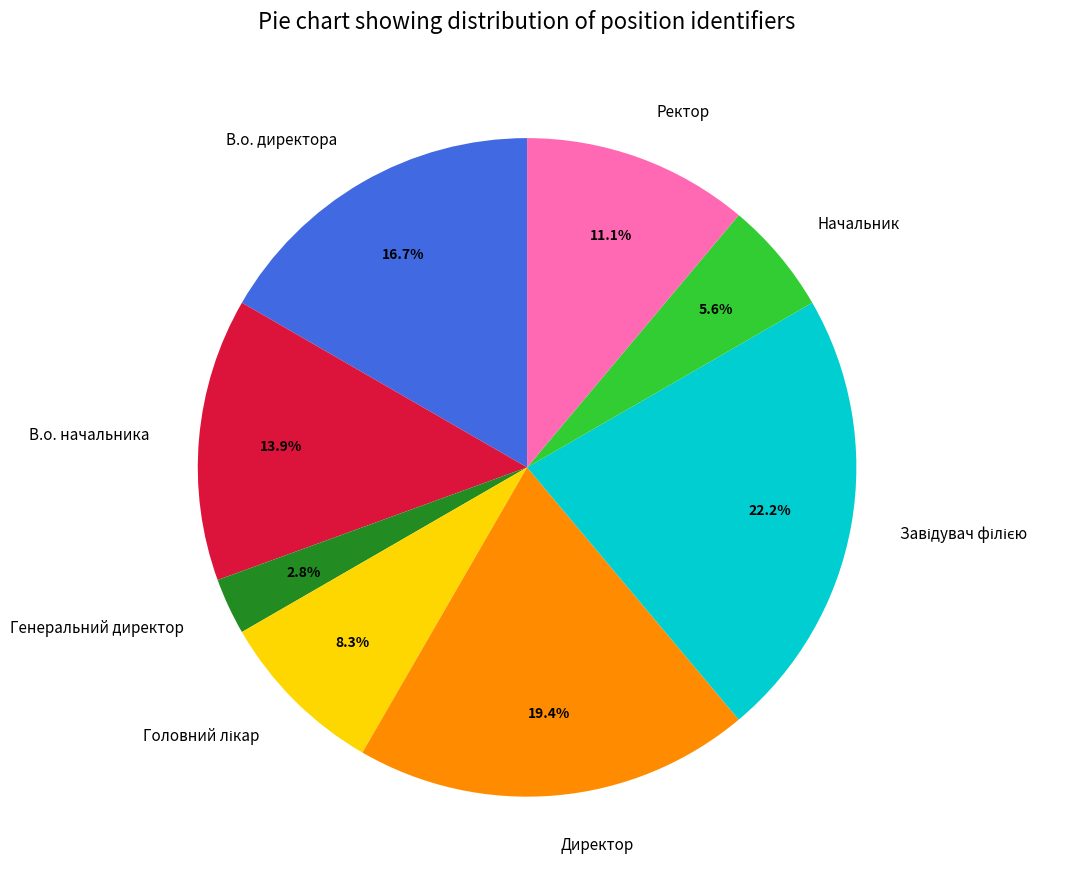

To the nearest percent, what is the difference between the largest and smallest slice percentages?

19%